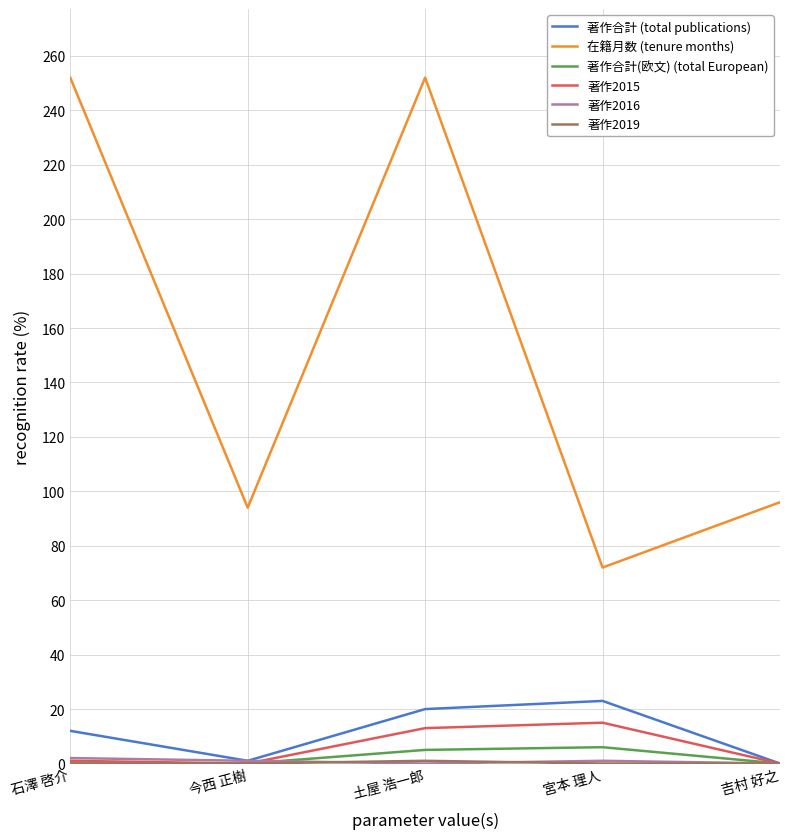

True or false: 在籍月数 (tenure months) and 著作合計(欧文) (total European) intersect in this chart.

False